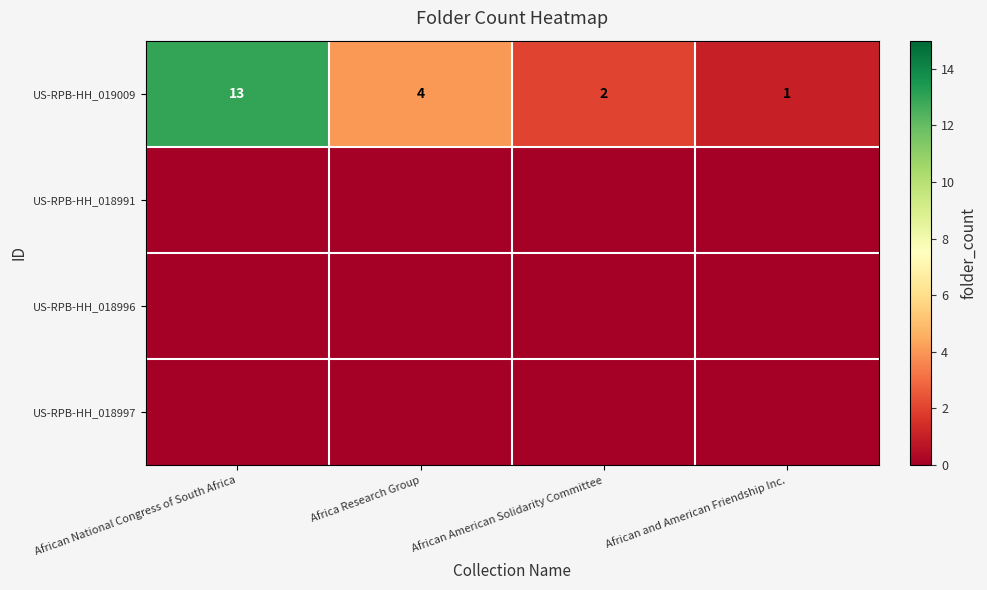

Which category has the lowest value in the US-RPB-HH_019009 series?

African and American Friendship Inc.